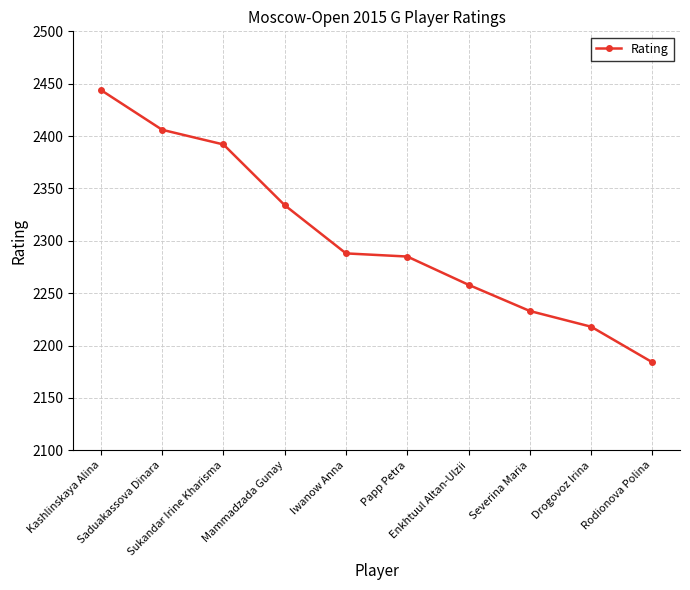

At which category does the chart reach its minimum across all series?

Rodionova Polina